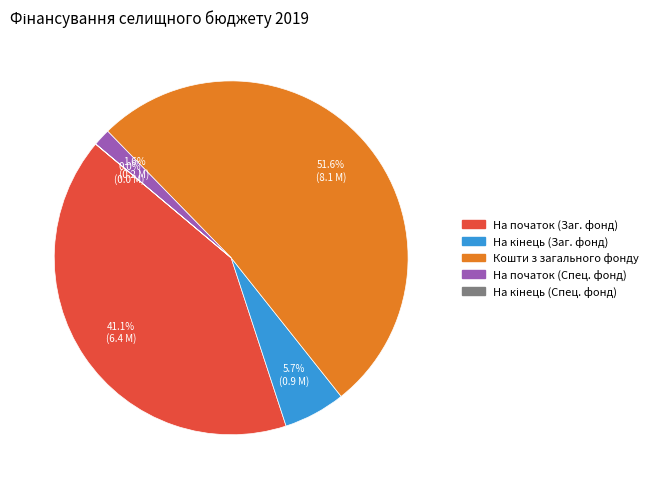

Is there a majority slice in this chart?

Yes